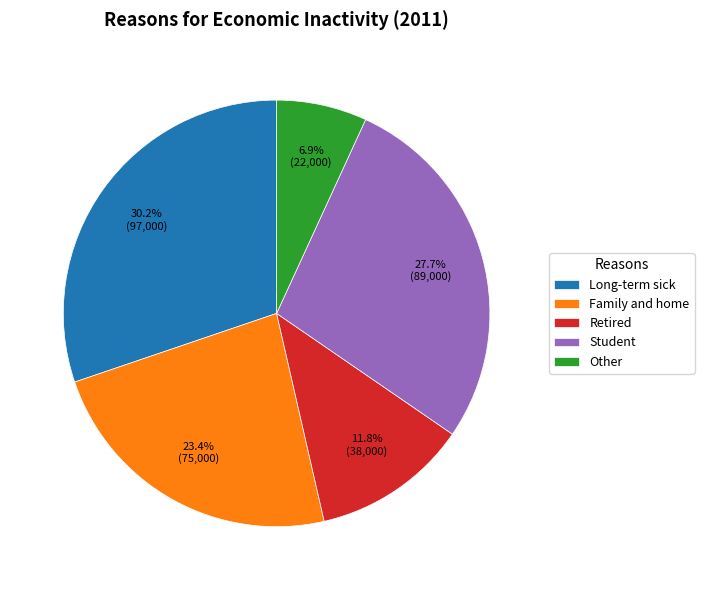

Which has a higher value, Long-term sick or Student?

Long-term sick